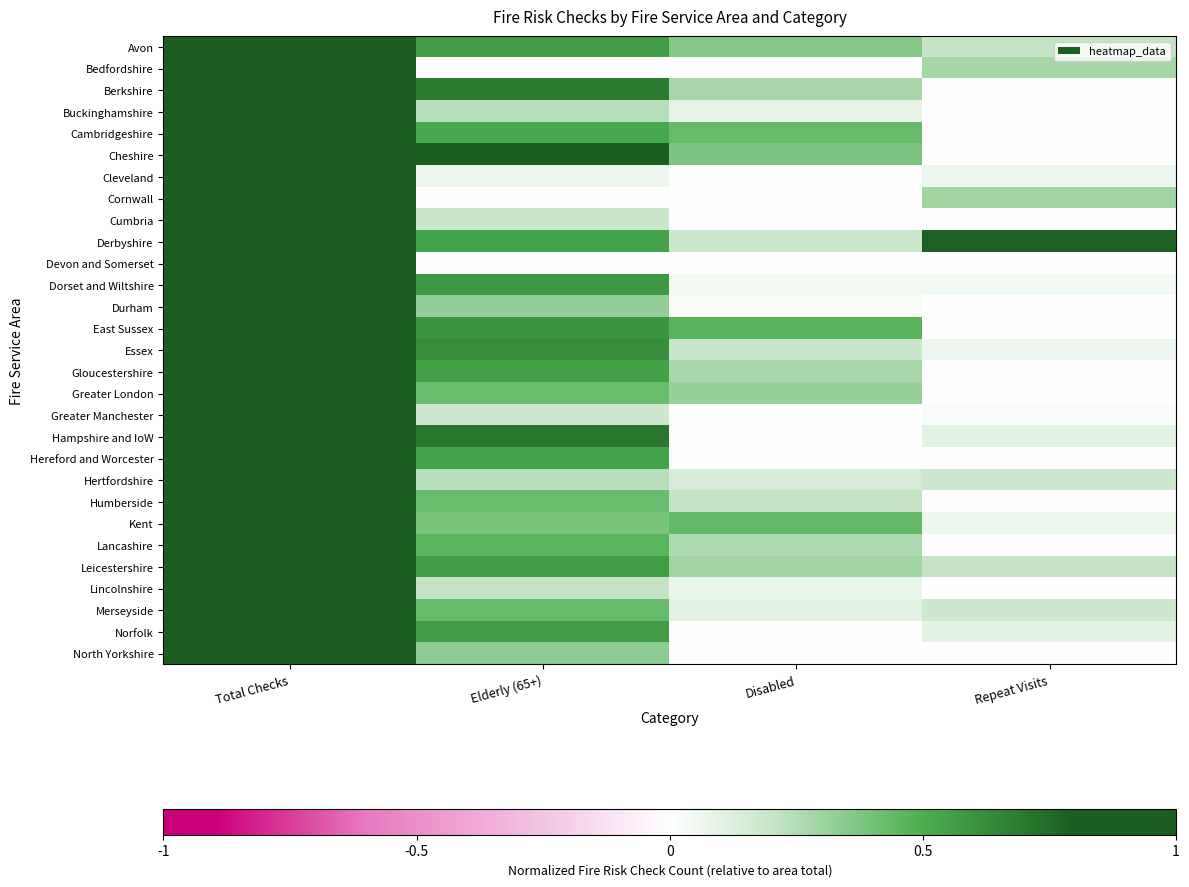

At which category is the sum across all series the highest?

Total Checks